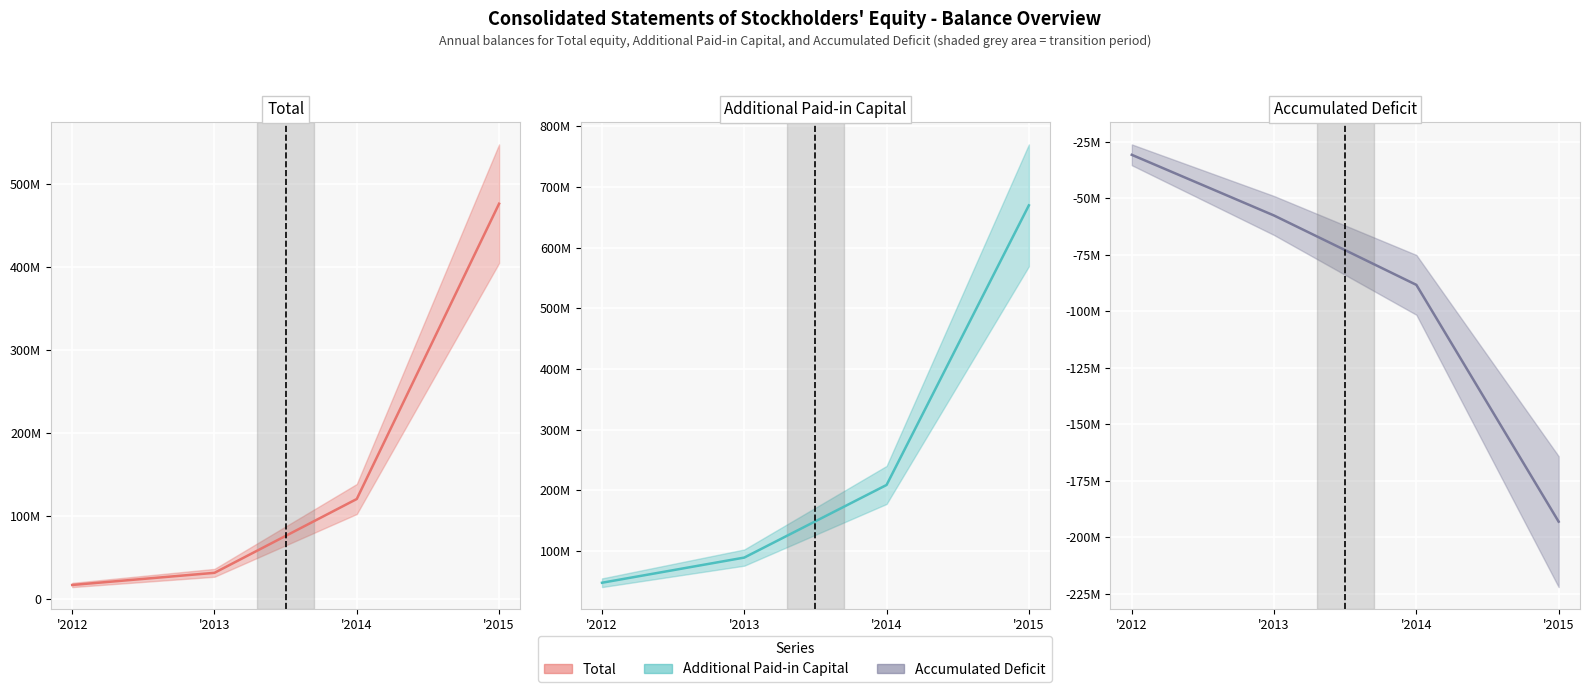

What is the sum of the Additional Paid-in Capital values at '2015 and '2013?

759055659